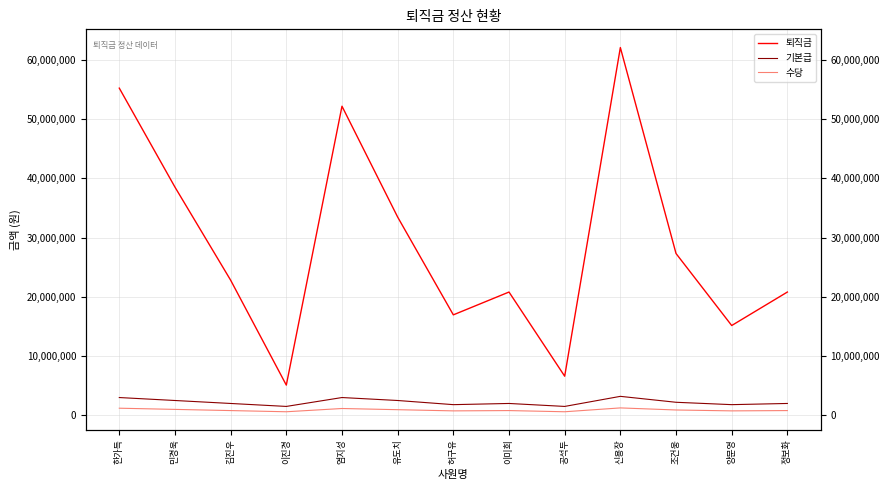

Which has a higher value, 이진경 or 허구유?

허구유